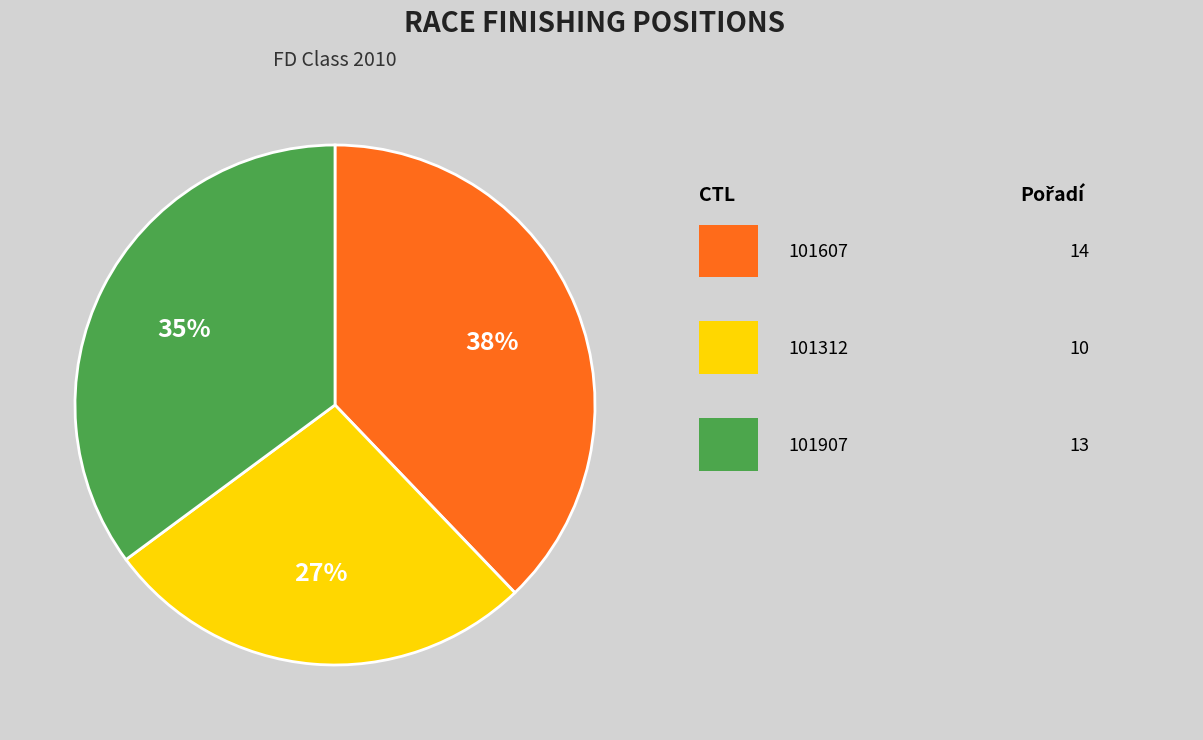

Is there any slice that represents more than half of the pie?

No